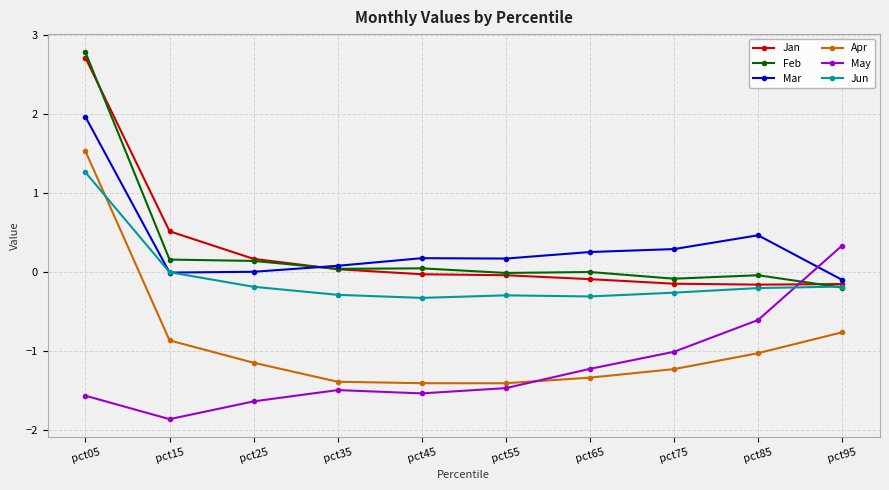

What is the difference between the highest and lowest values at pct05?

4.3